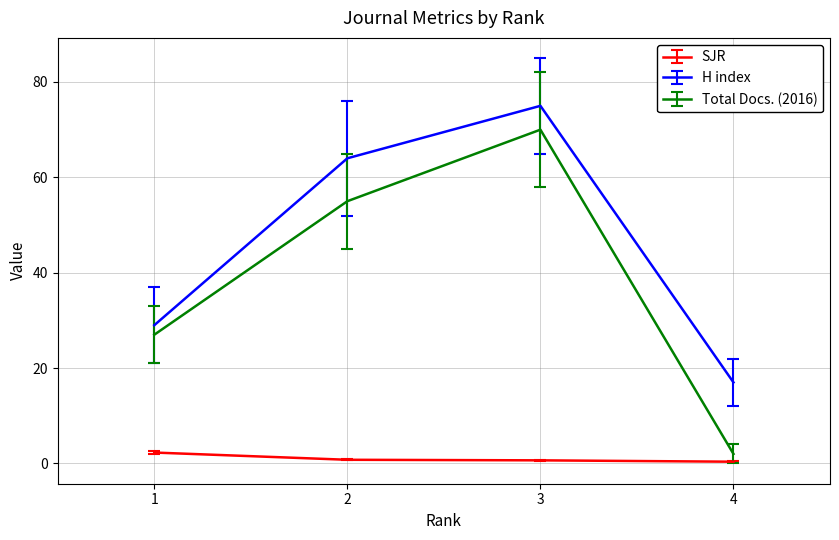

What is the spread (max minus min) of values at 1?

26.7